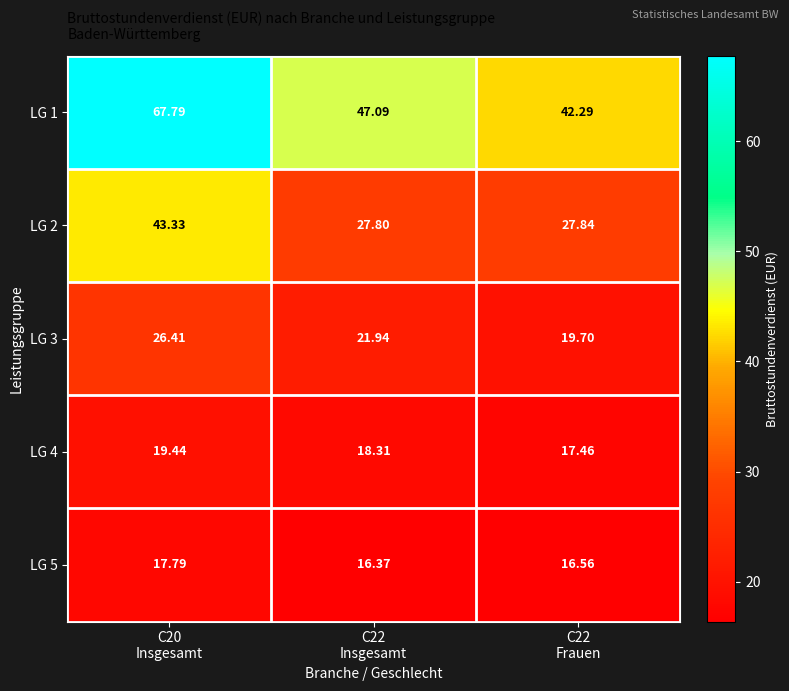

How many values in the LG 1 series are below 47?

1